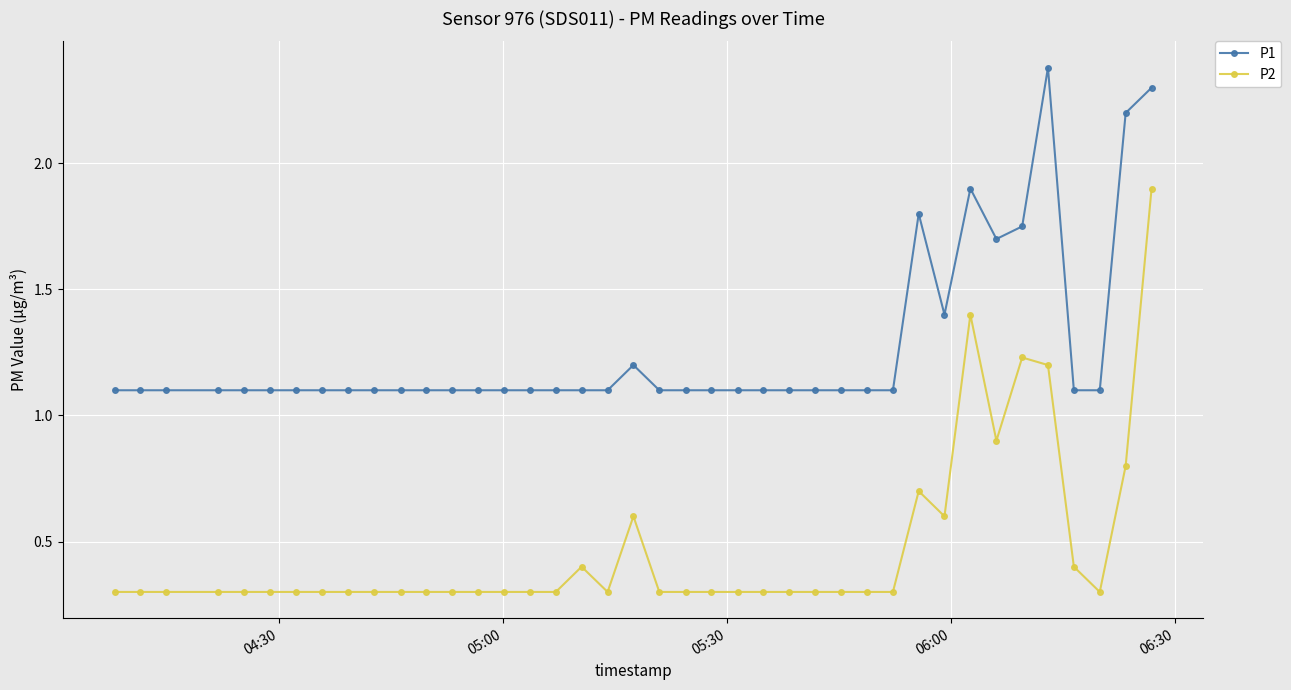

Rank the series by their maximum value, from highest to lowest.

P1, P2